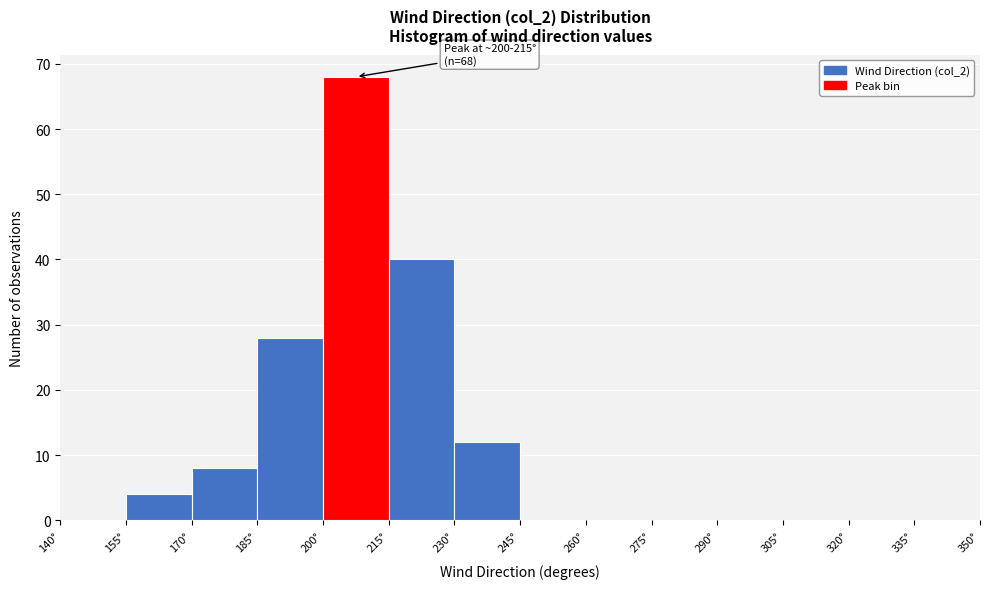

Which range on the x-axis has the tallest bar?

200 to 215